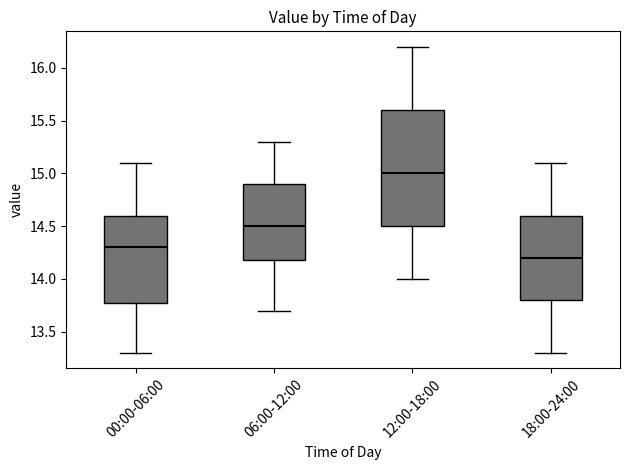

Reading left to right, read every box against the y-axis: the position of its median line, the range the box covers, and the ends of its whiskers. The values are not printed on the chart, so give them approximately, as read against the axis.

00:00-06:00: median 14.3, box 13.8 to 14.6, whiskers 13.3 to 15.1
06:00-12:00: median 14.5, box 14.2 to 14.9, whiskers 13.7 to 15.3
12:00-18:00: median 15.0, box 14.5 to 15.6, whiskers 14.0 to 16.2
18:00-24:00: median 14.2, box 13.8 to 14.6, whiskers 13.3 to 15.1